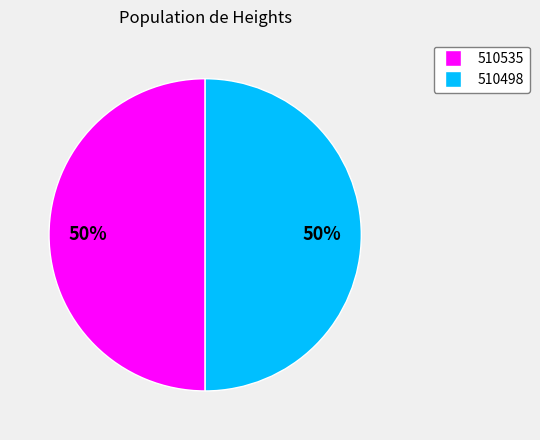

The 510535 slice represents 50% of the pie. True or false?

True